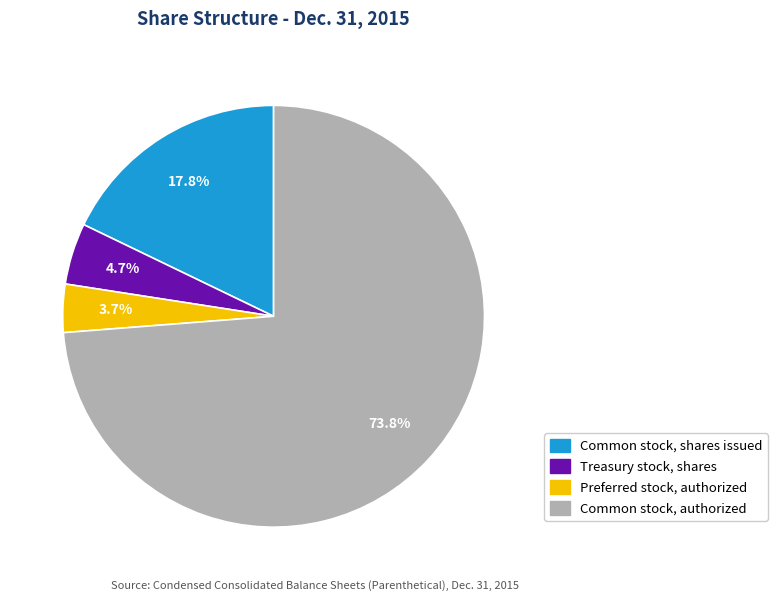

How many slices are in this pie chart?

4